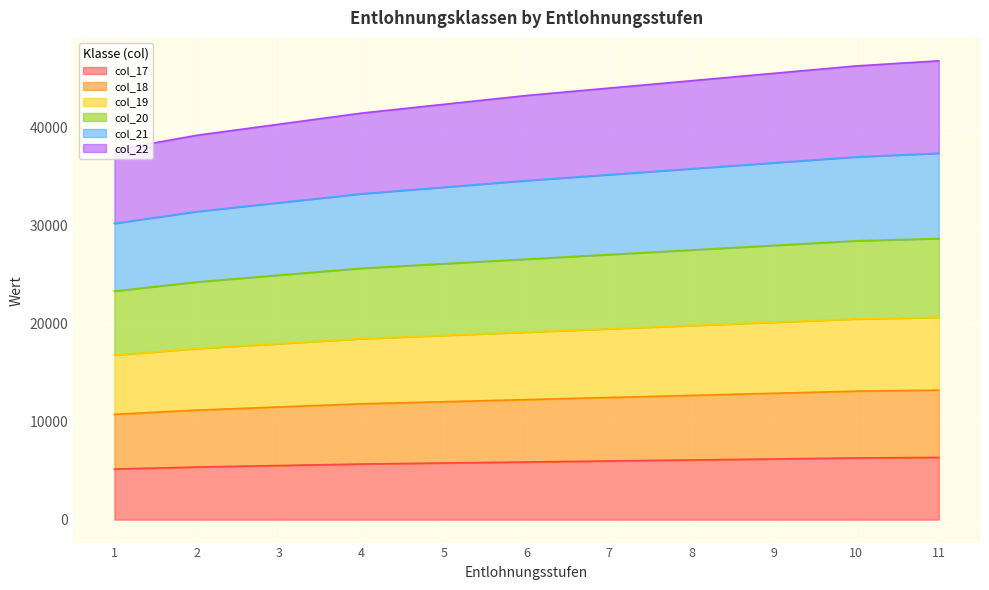

What is the total value across all series at 3?

40370